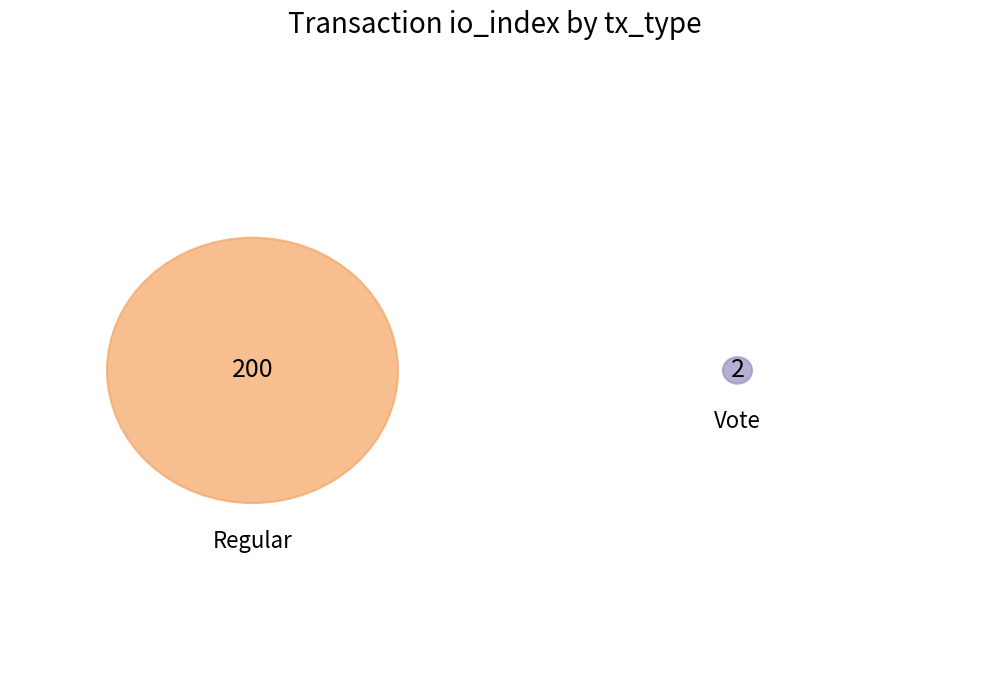

To the nearest percent, what is the difference between the Vote and Regular slice percentages?

98%